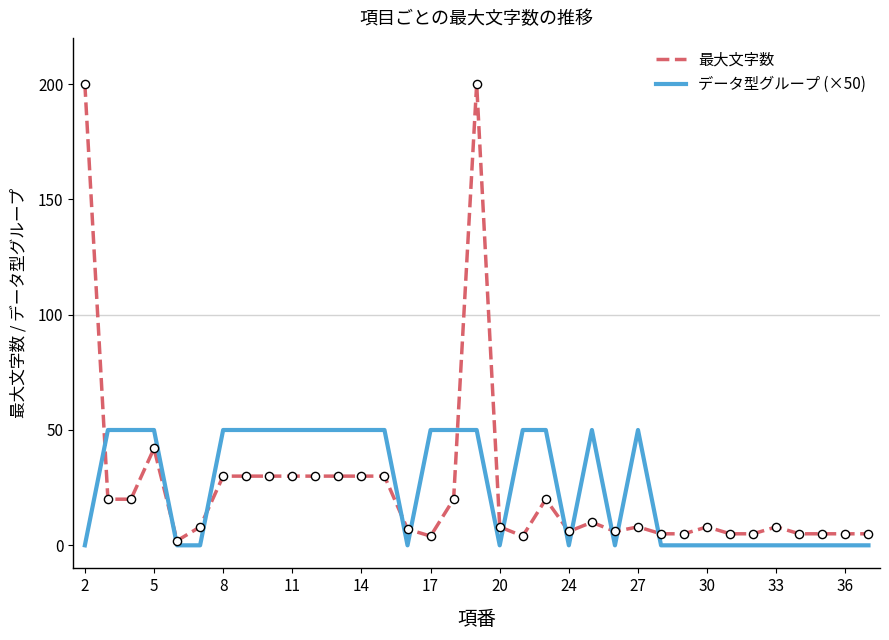

List the series in order of their peak value, lowest first.

データ型グループ (×50), 最大文字数